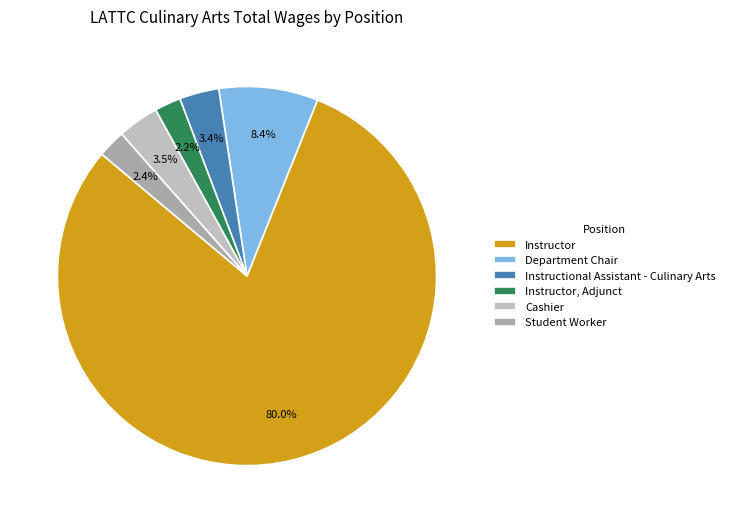

Approximately how many times larger is the value at Department Chair compared to Instructor, Adjunct?

3.8